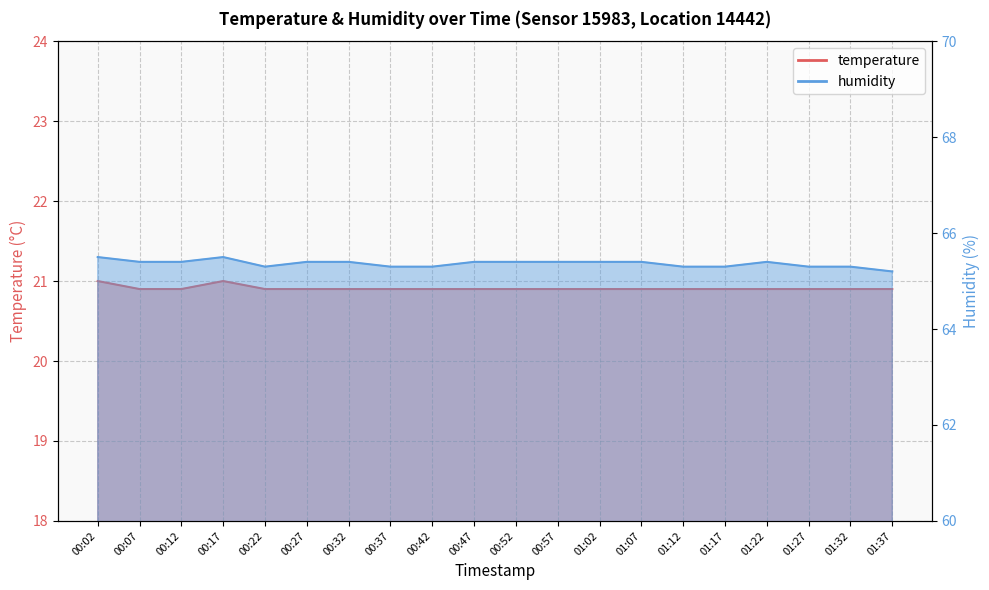

True or false: temperature and humidity cross at least once.

False